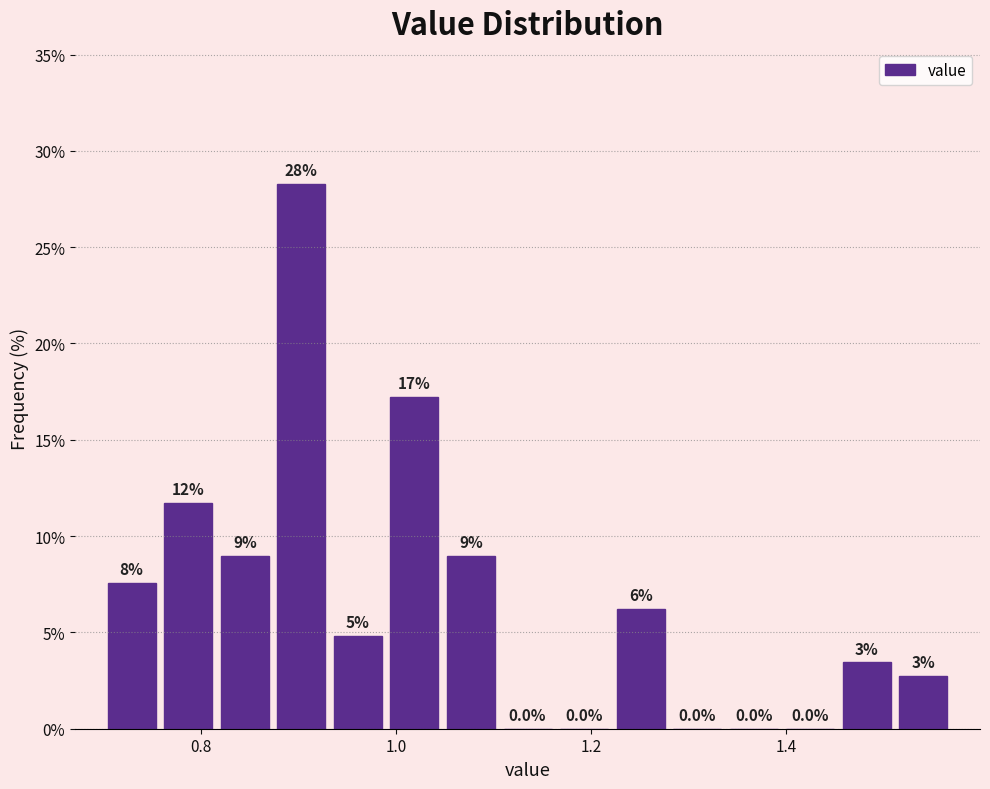

Read against the x-axis, roughly where is the centre of the tallest bar?

0.90